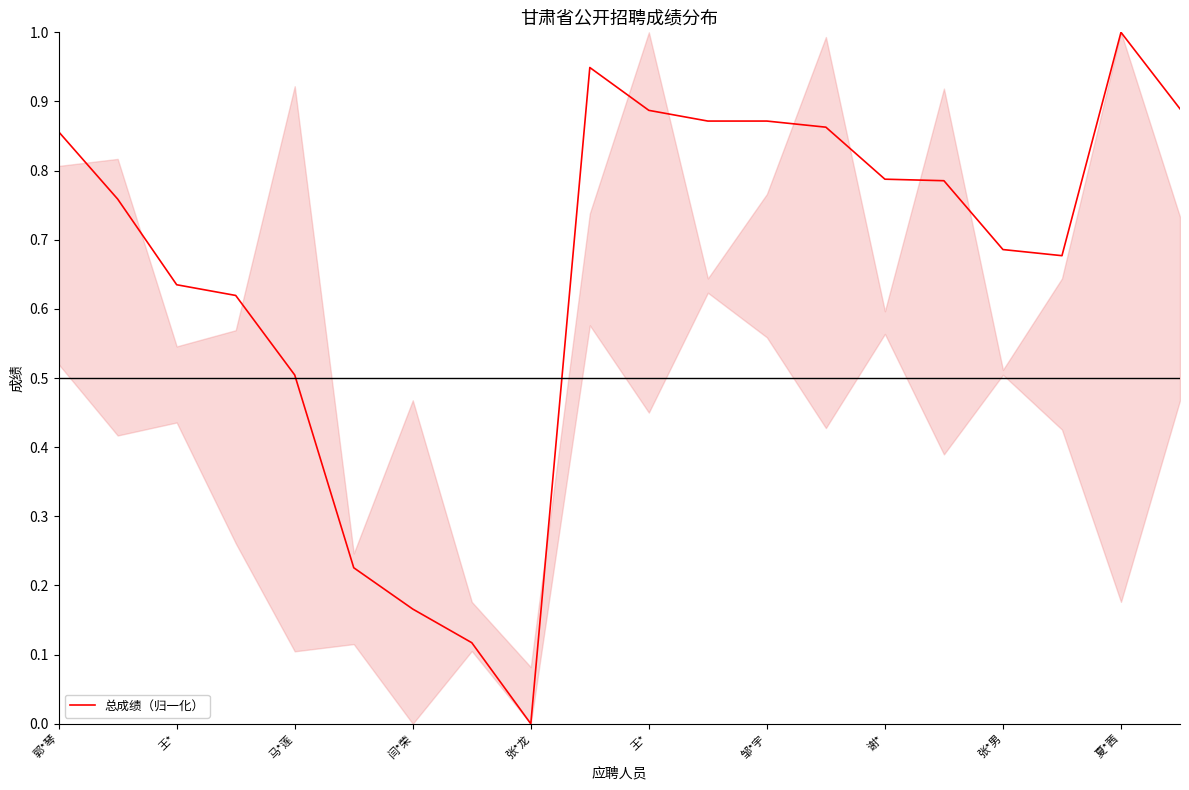

What is the difference between the maximum and minimum values?

1.0